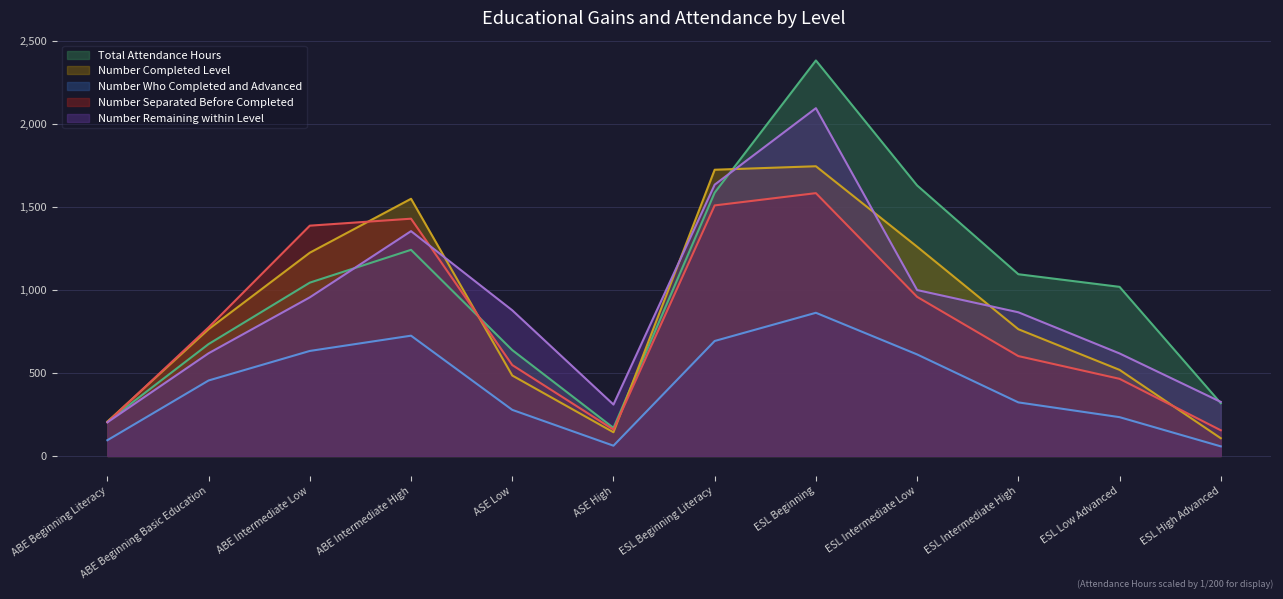

What is the difference between the maximum and minimum values in the Number Completed Level series?

1639.0